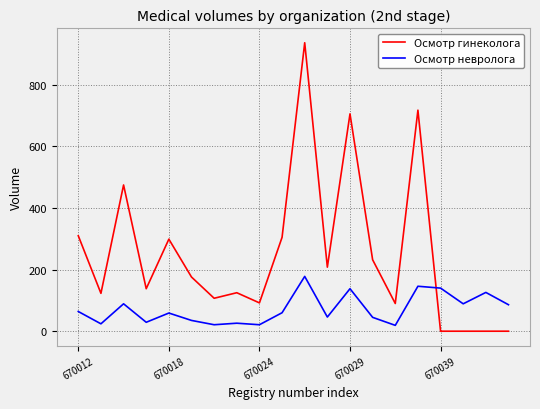

Rank the series by their maximum value, from highest to lowest.

Осмотр гинеколога, Осмотр невролога